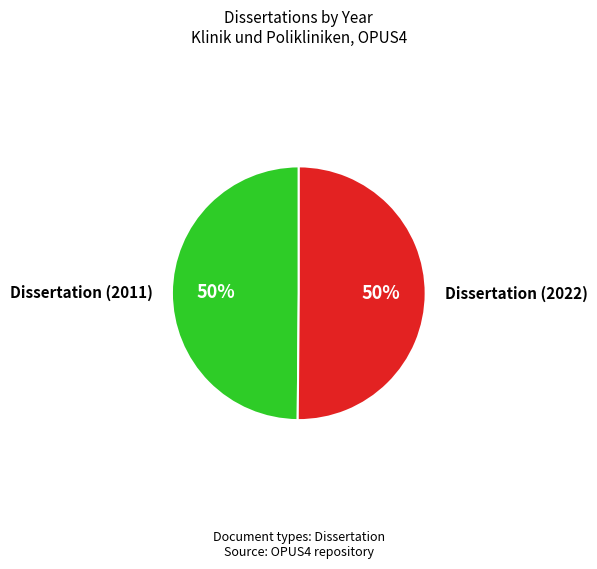

To the nearest percent, what portion does Dissertation (2022) represent?

50%